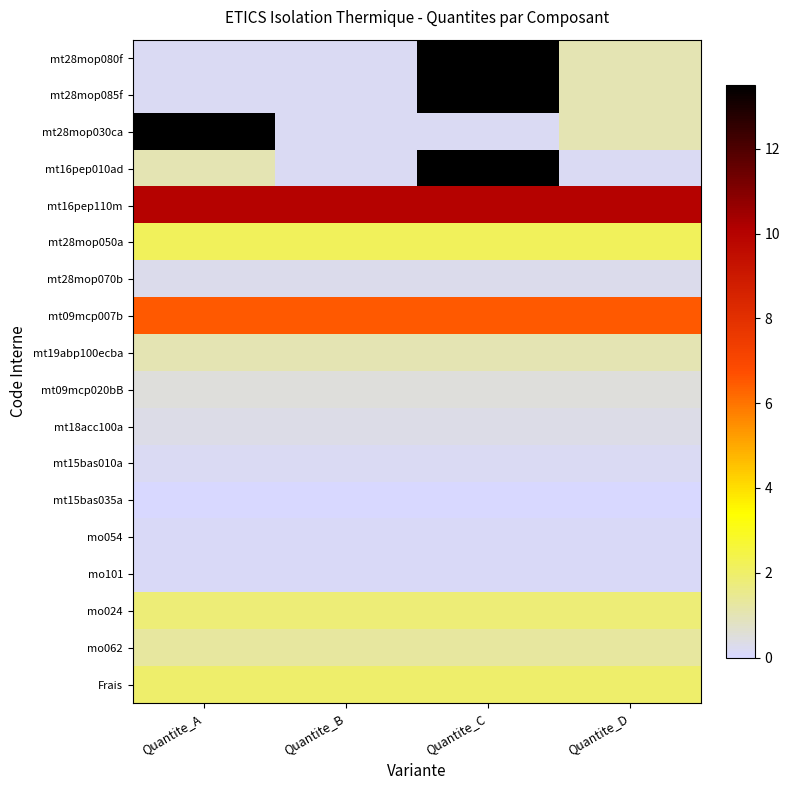

Which category has the highest value across all series?

Quantite_C